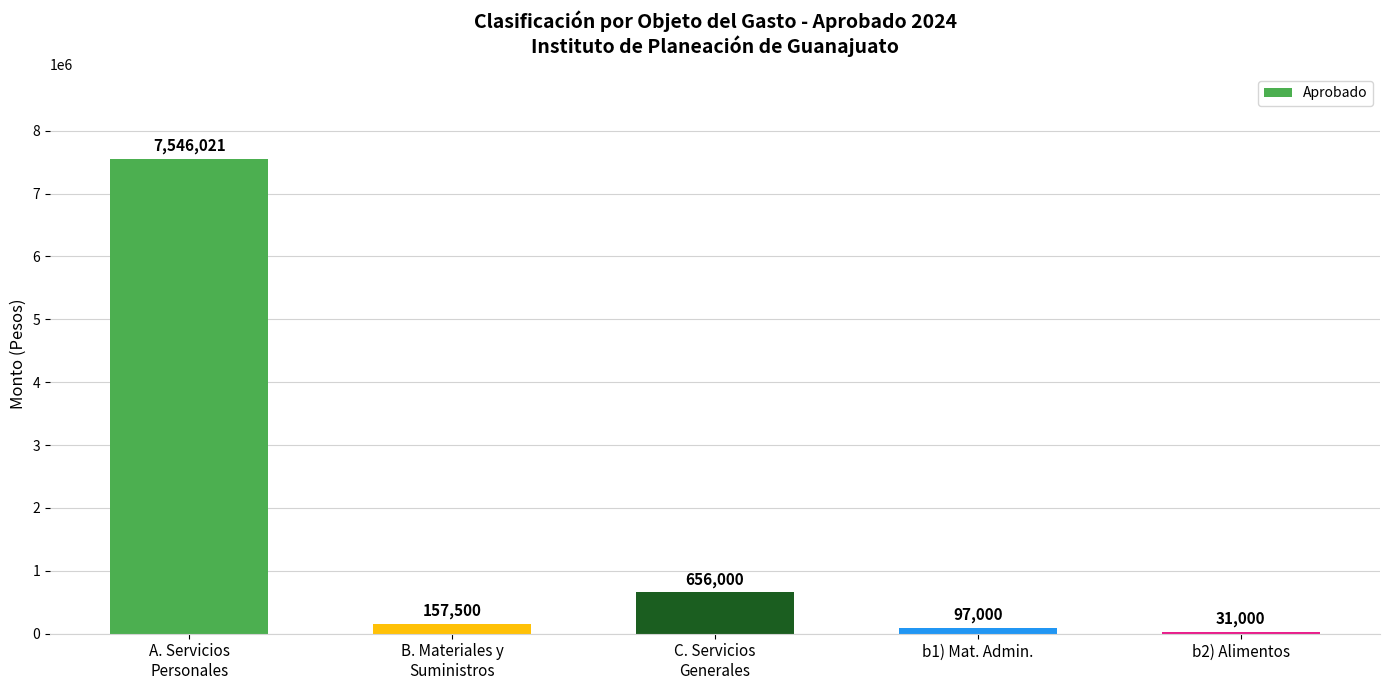

What is the change in value from A. Servicios
Personales to b1) Mat. Admin.?

-7449021.0